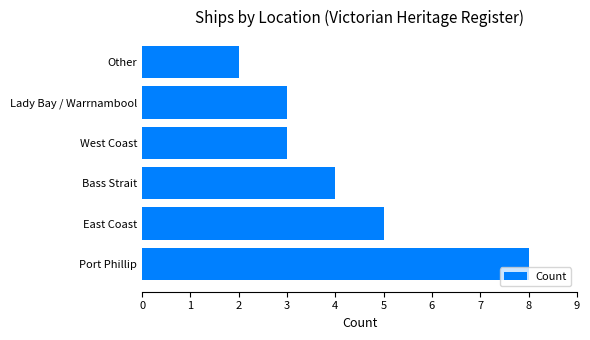

How many data points does each series have?

6